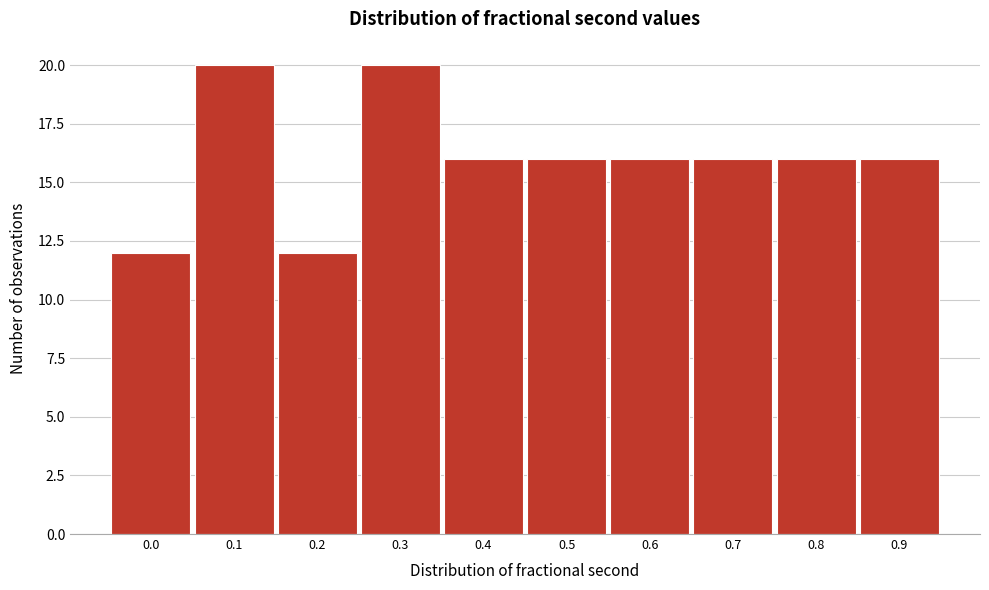

Reading left to right, transcribe all the data shown in this chart.

0.0=12	0.1=20	0.2=12	0.3=20	0.4=16	0.5=16	0.6=16	0.7=16	0.8=16	0.9=16